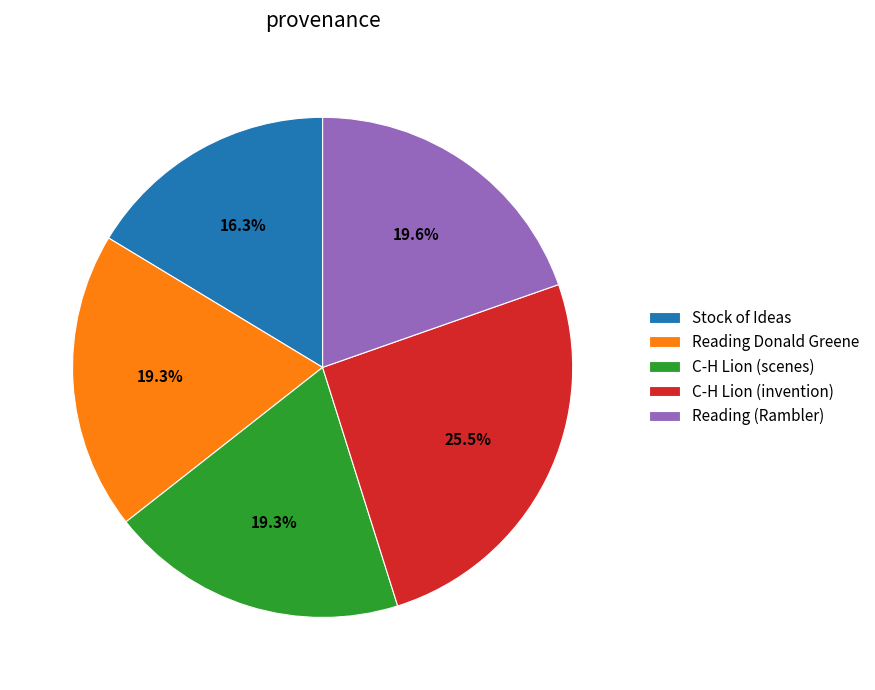

Does C-H Lion (invention) represent more than half of the total?

No